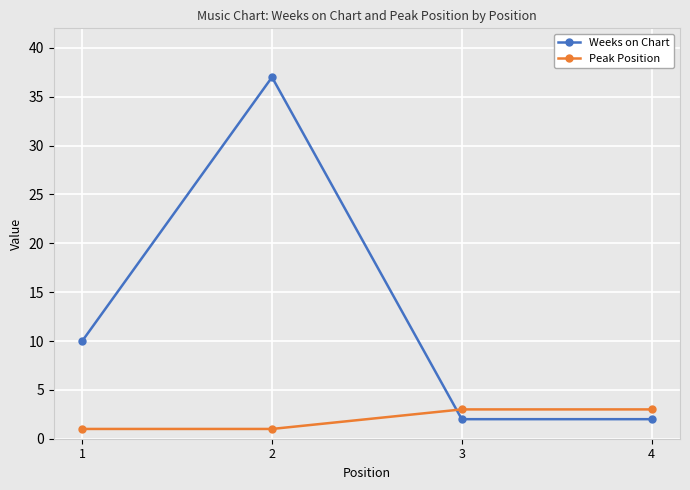

True or false: Peak Position and Weeks on Chart cross at least once.

True